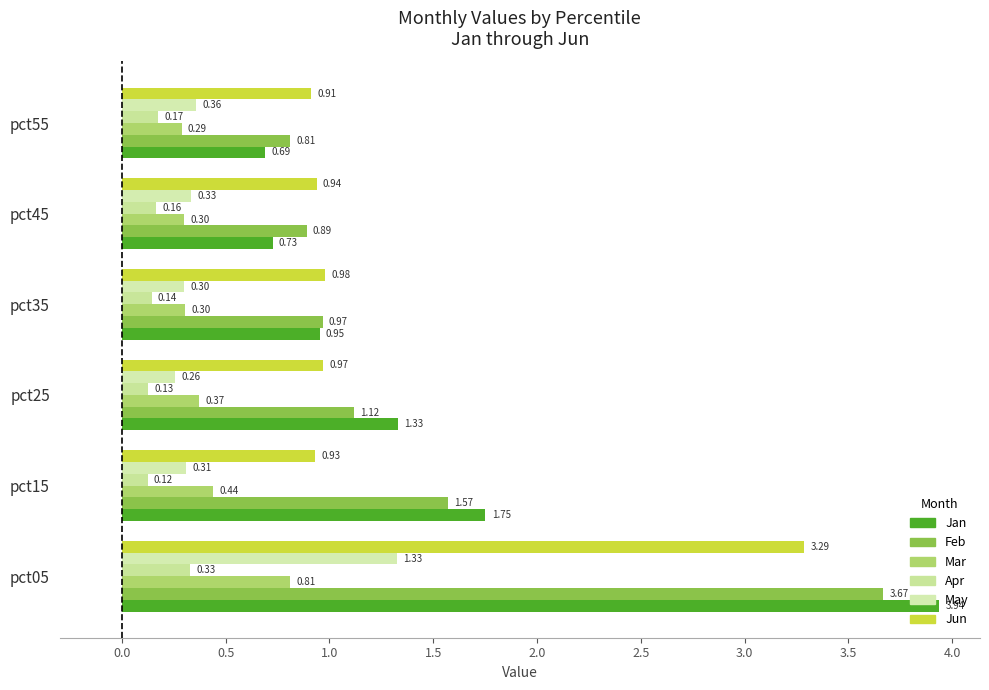

How many data points in Jan are above 1?

3